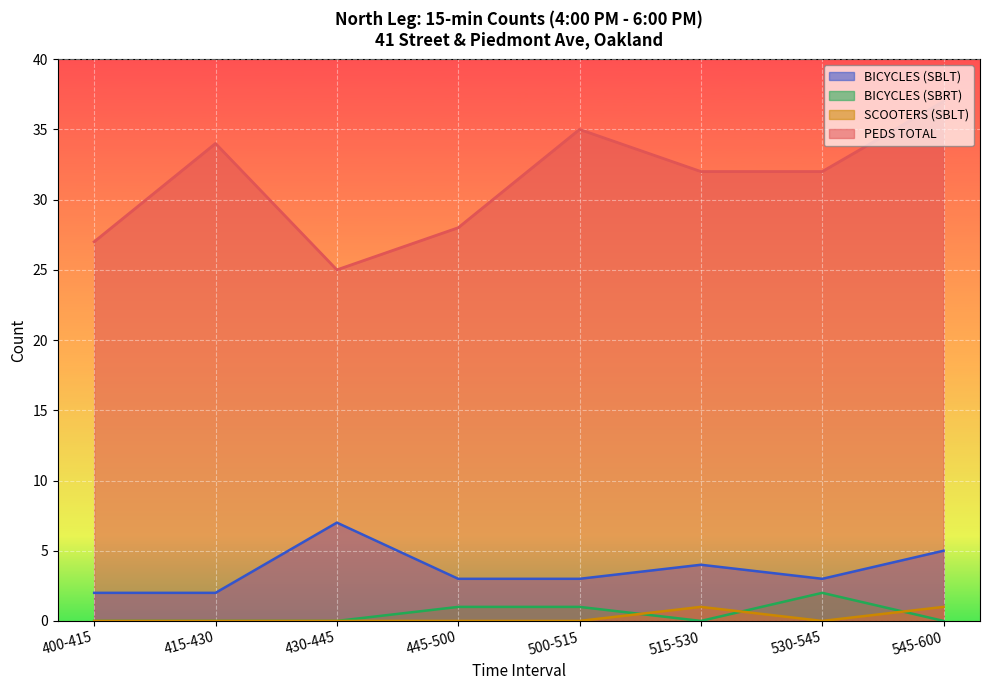

What is the label of the 2nd point from the left?

415-430